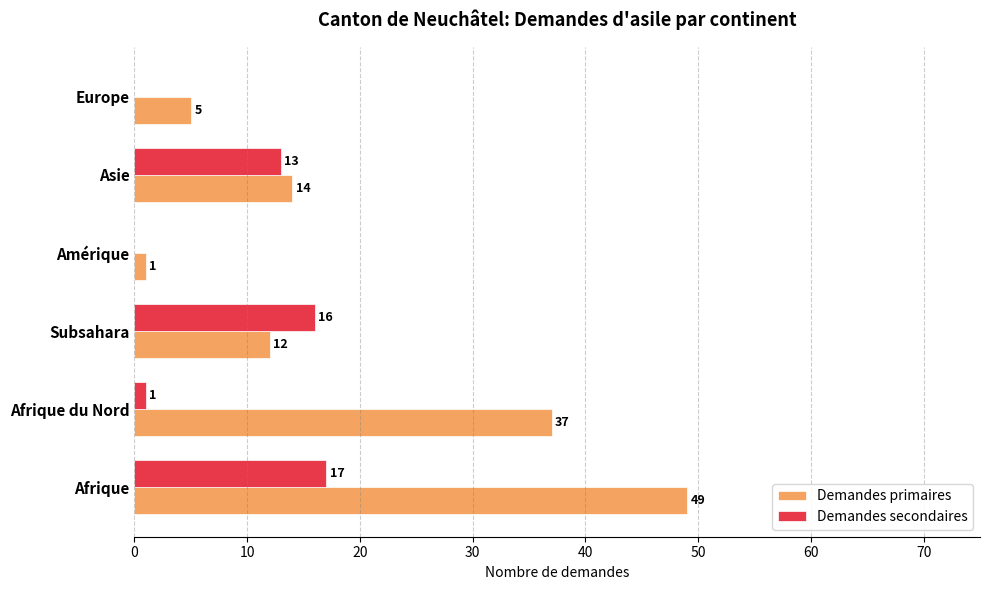

At which category does the chart reach its peak across all series?

Afrique